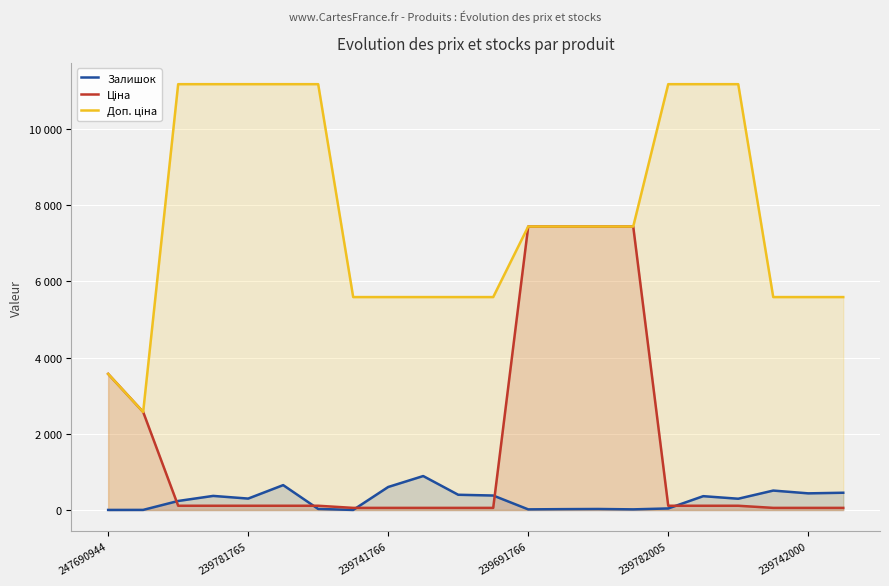

What is the value of the Ціна point at the 17th from the left?

111.7